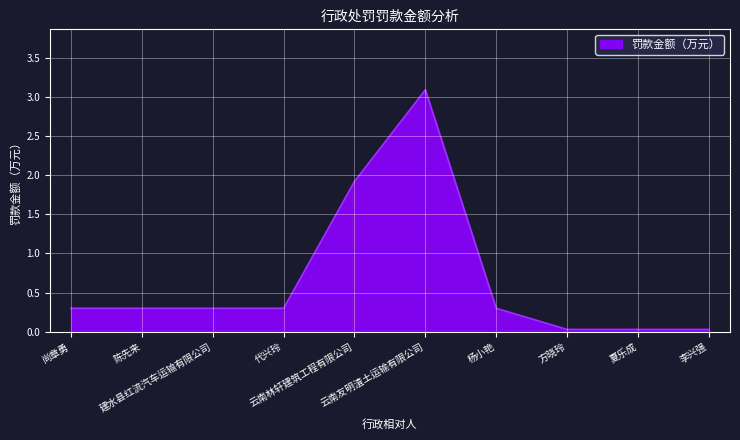

What is the maximum value shown in the chart?

3.1